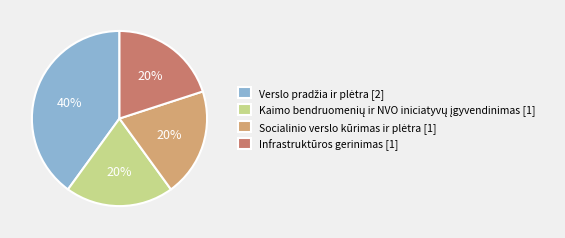

Is there any slice that represents more than half of the pie?

No